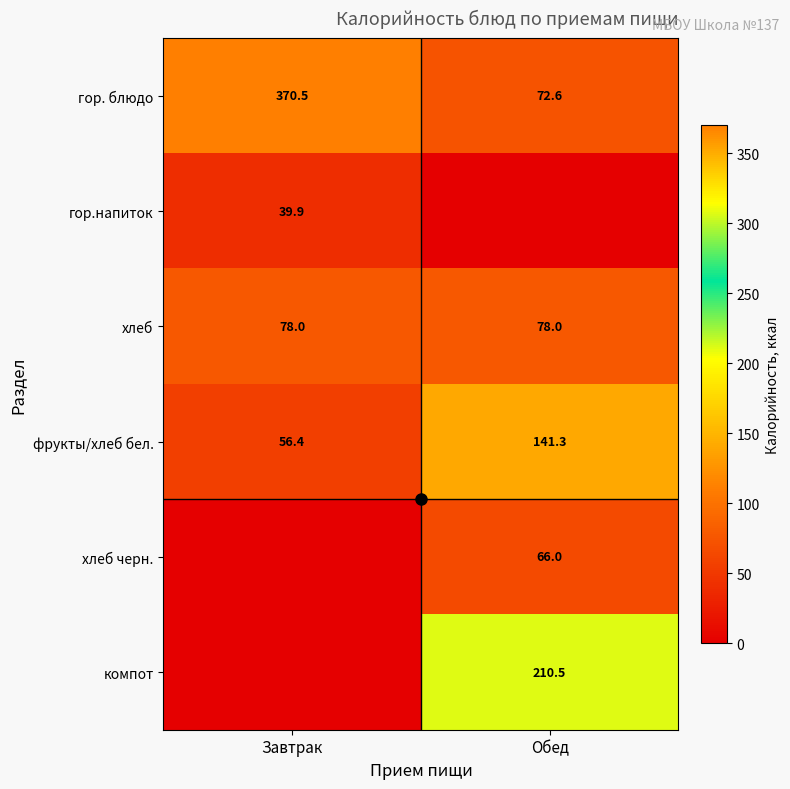

Which category has the lowest value in the гор. блюдо series?

Обед